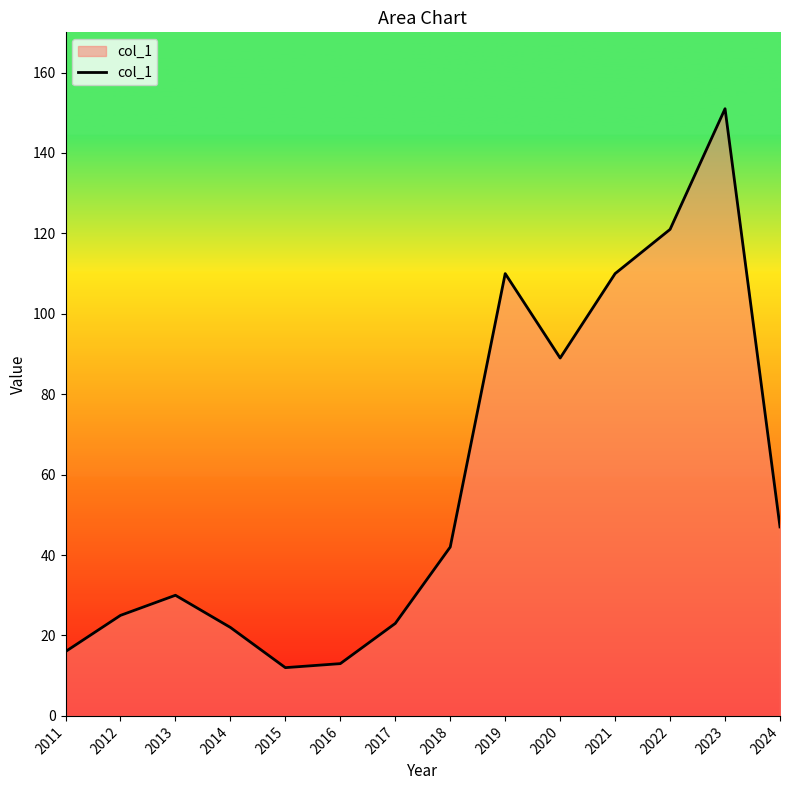

Where is the data nearest to the value 81?

2020